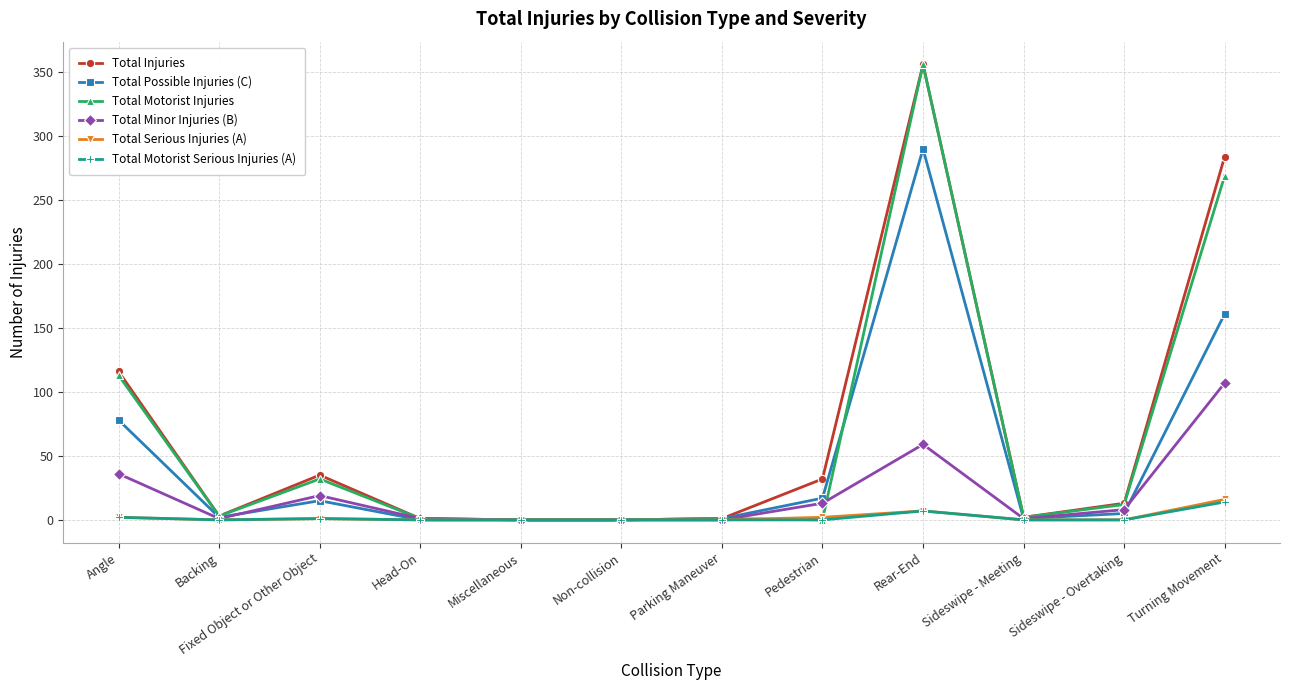

Which category has the highest value across all series?

Rear-End